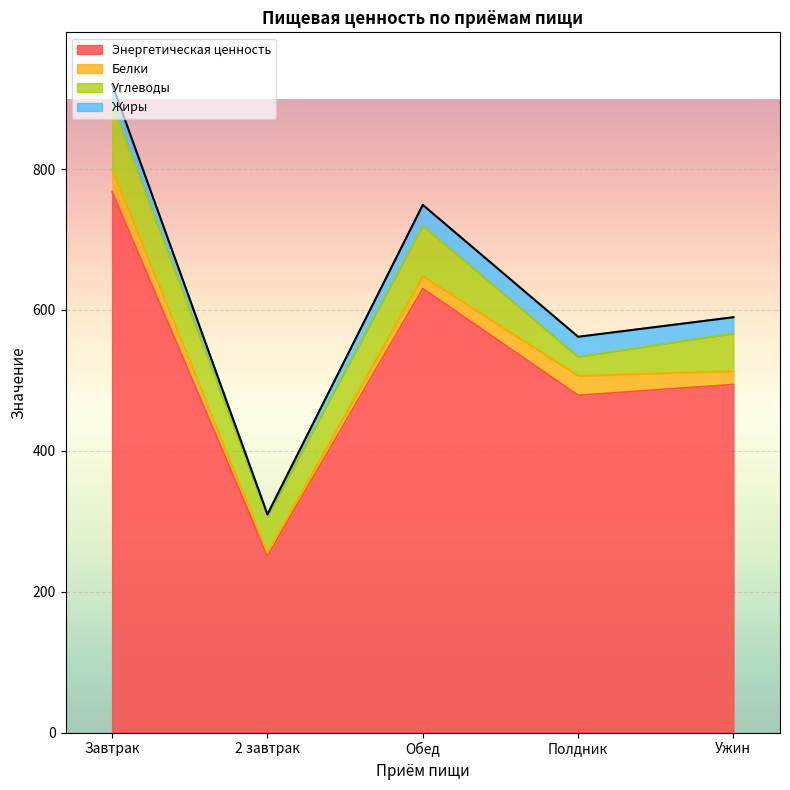

The Энергетическая ценность series shows 767.6 at Завтрак. True or false?

True